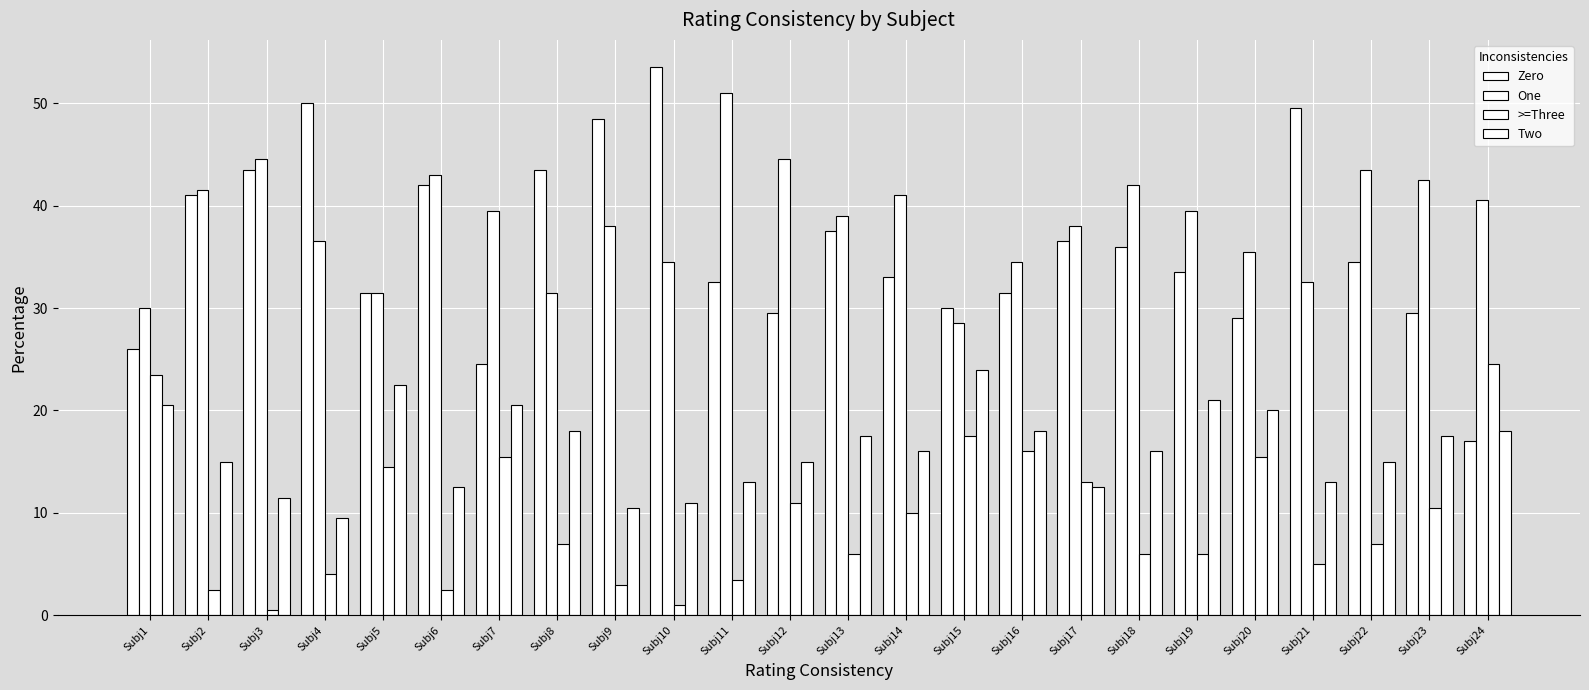

Are the bars horizontal?

No